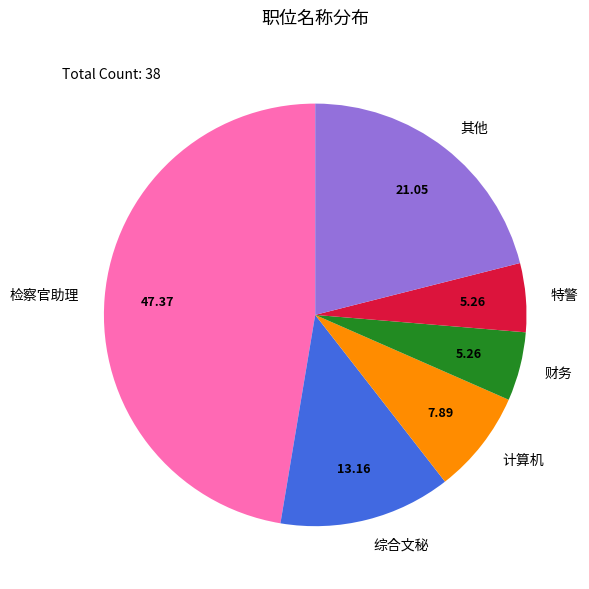

Which has a higher value, 计算机 or 综合文秘?

综合文秘